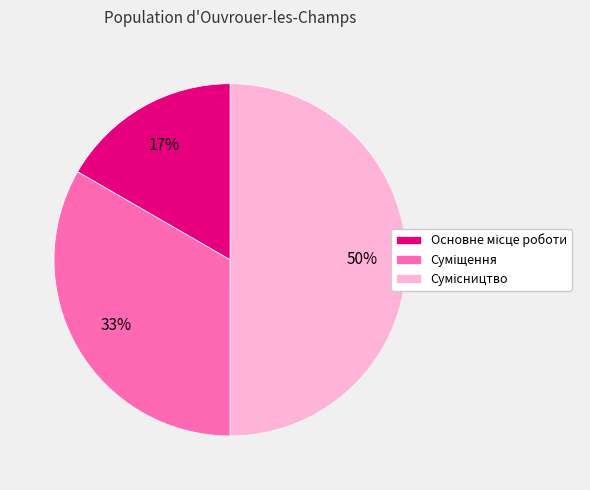

To the nearest percent, what is the average slice percentage?

33%